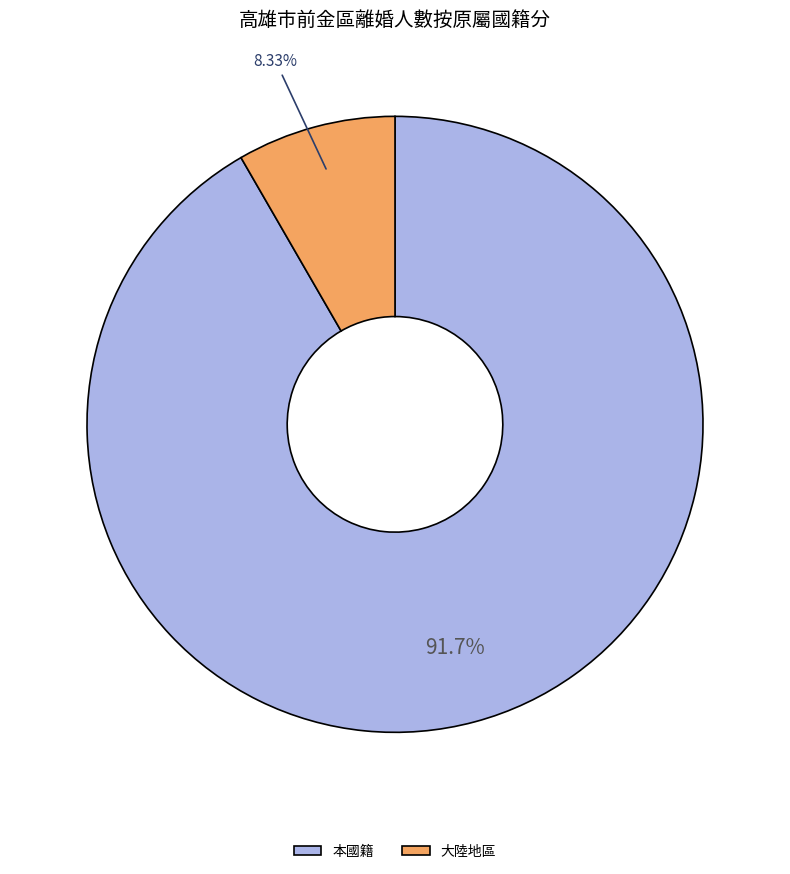

Which category accounts for the majority?

本國籍